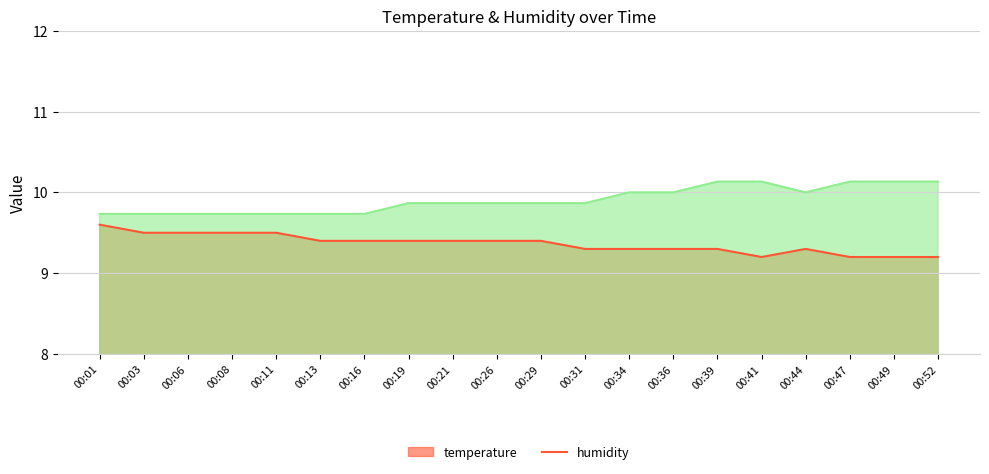

Reading left to right, transcribe all the data shown in this chart.

temperature: 9.6	9.5	9.5	9.5	9.5	9.4	9.4	9.4	9.4	9.4	9.4	9.3	9.3	9.3	9.3	9.2	9.3	9.2	9.2	9.2
humidity: 9.7	9.7	9.7	9.7	9.7	9.7	9.7	9.9	9.9	9.9	9.9	9.9	10.0	10.0	10.1	10.1	10.0	10.1	10.1	10.1